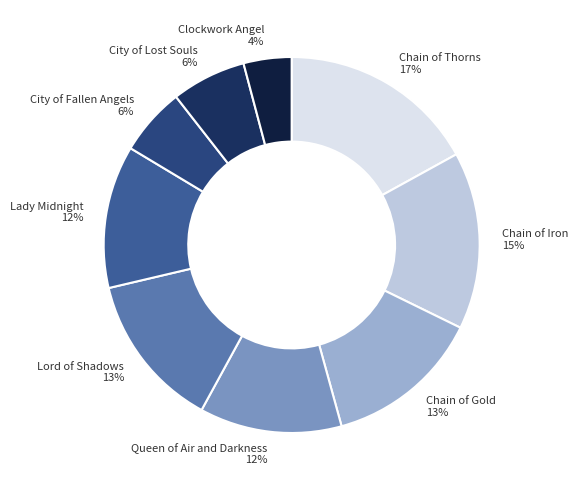

How many segments does this pie chart have?

9